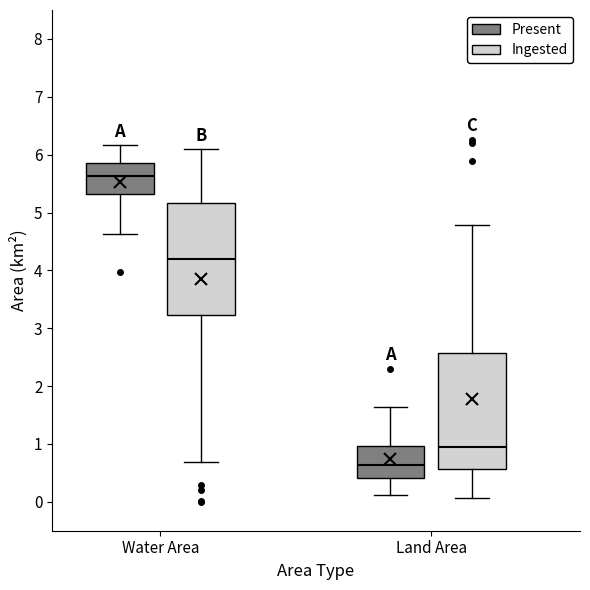

Reading left to right, transcribe this box plot: for each box, give where its median line is, the range the box spans, and where its two whiskers end, as read against the y-axis. The values are not printed on the chart, so give them approximately, as read against the axis.

Water Area (Present): median 5.6, box 5.3 to 5.9, whiskers 4.6 to 6.2
Water Area (Ingested): median 4.2, box 3.2 to 5.2, whiskers 0.7 to 6.1
Land Area (Present): median 0.6, box 0.4 to 1.0, whiskers 0.1 to 1.6
Land Area (Ingested): median 1.0, box 0.6 to 2.6, whiskers 0.1 to 4.8